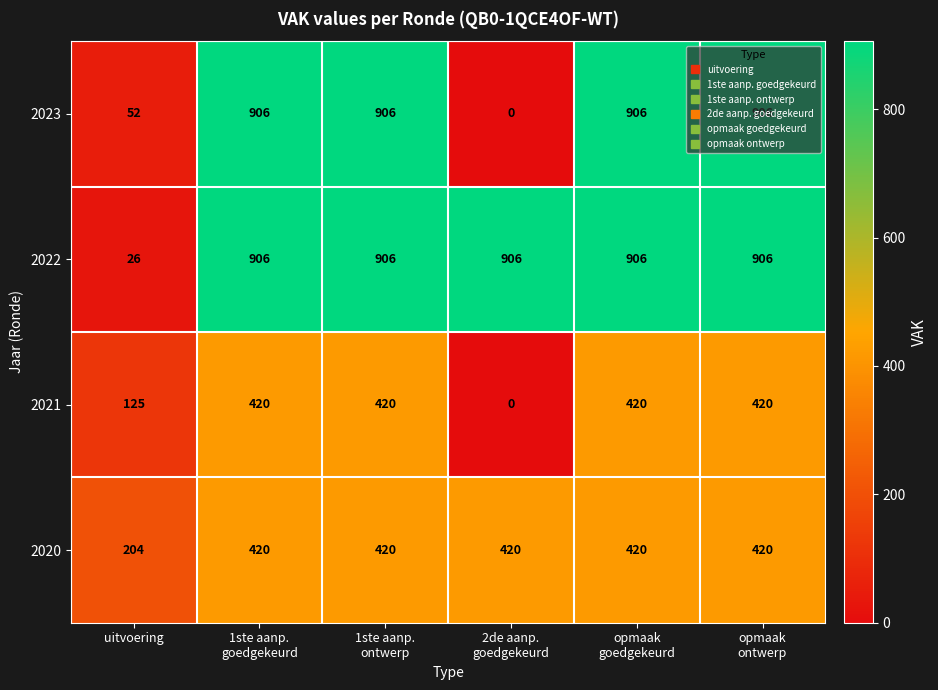

Is it true that 2023 equals 52 at uitvoering?

True